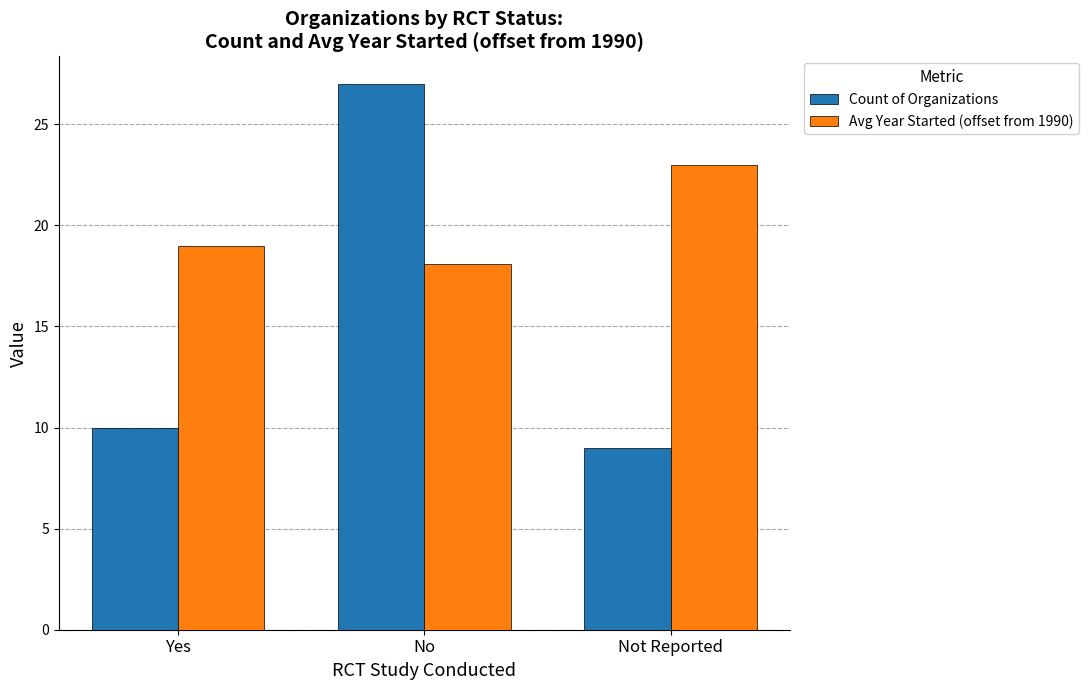

How many data points does each series have?

3